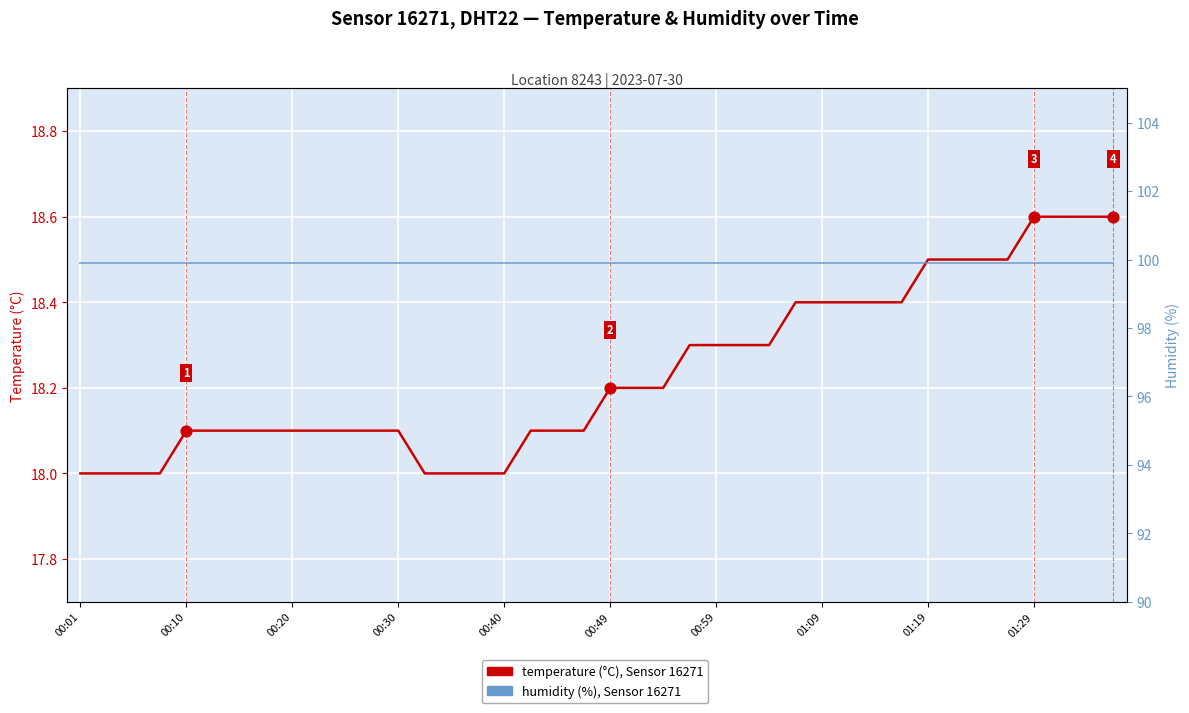

Which series contains the highest Y value?

humidity (%), Sensor 16271